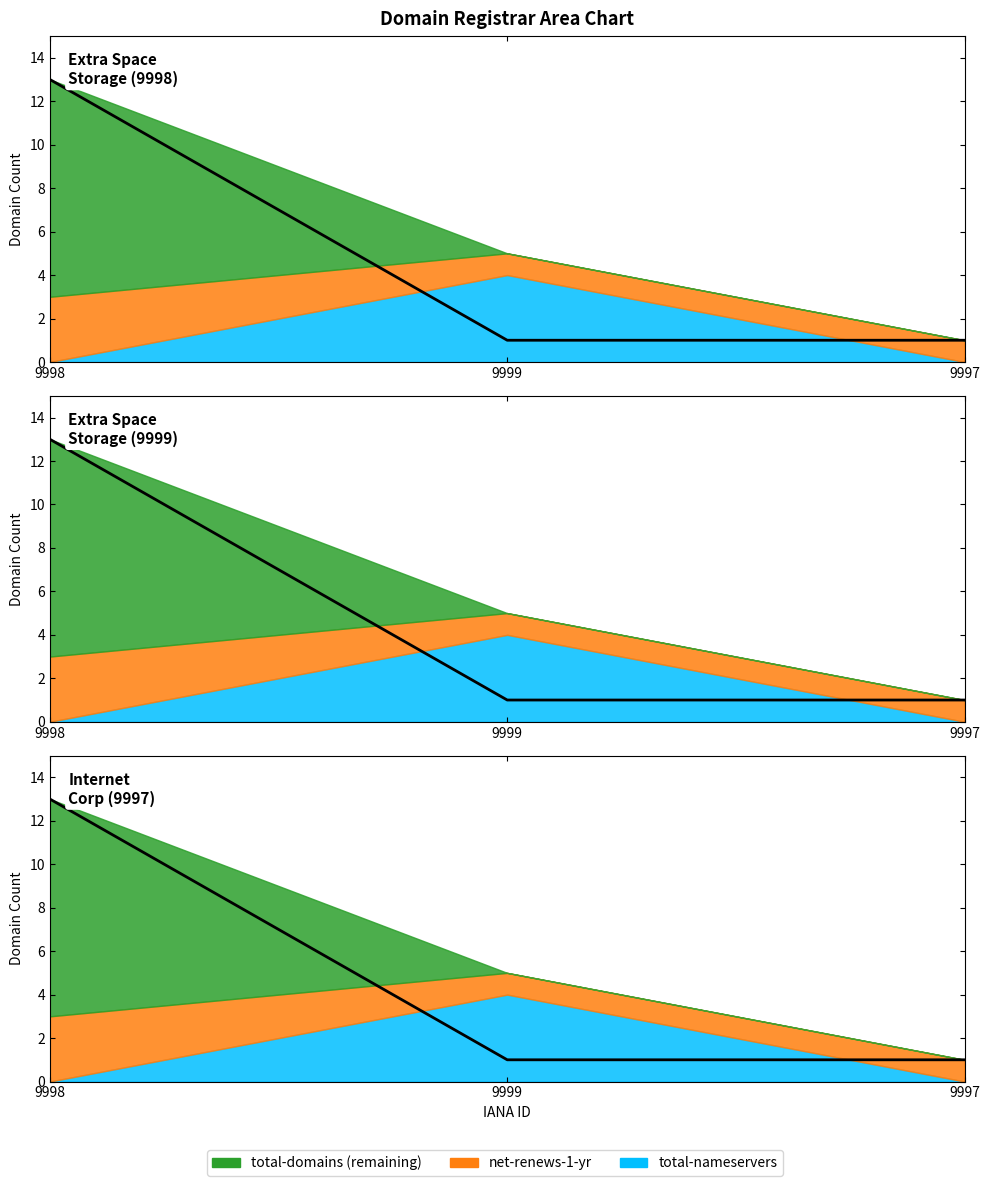

Reading left to right, what are all the values shown in this chart?

9998=13	9999=1	9997=1